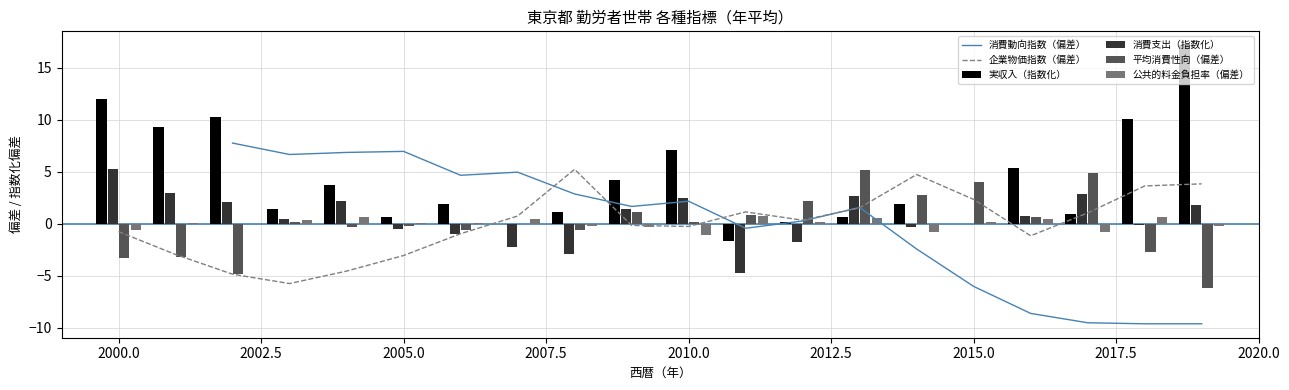

What is the maximum value for 実収入（円）?

17.2